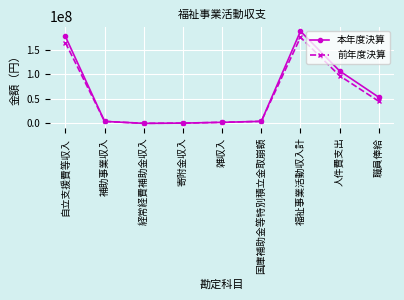

Does the chart display data point markers on the line(s)?

Yes